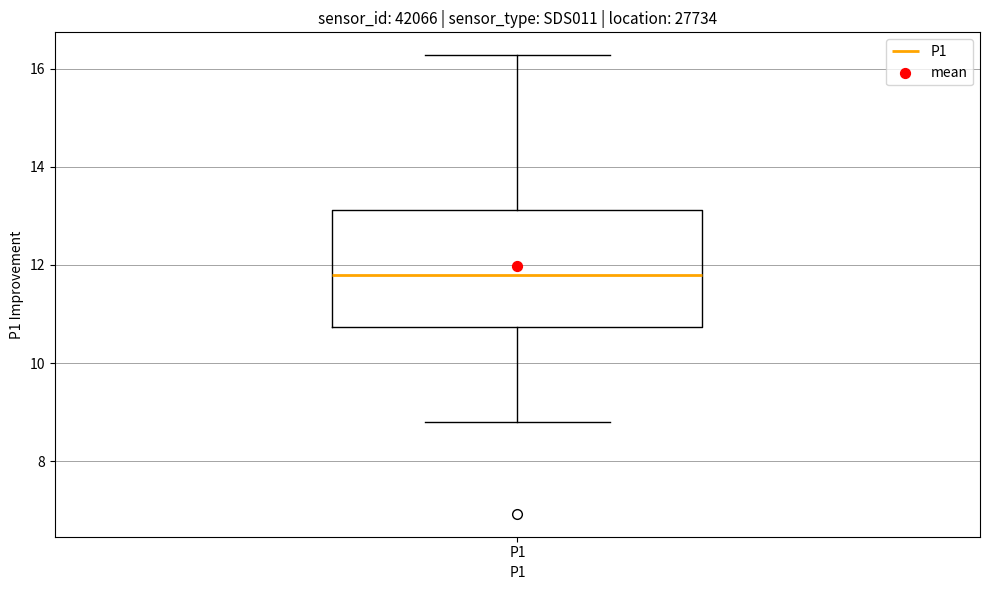

Transcribe this box plot: give where the median line is, the range the box spans, and where the two whiskers end, as read against the y-axis. The values are not printed on the chart, so give them approximately, as read against the axis.

median 11.8, box 10.8 to 13.2, whiskers 8.8 to 16.2